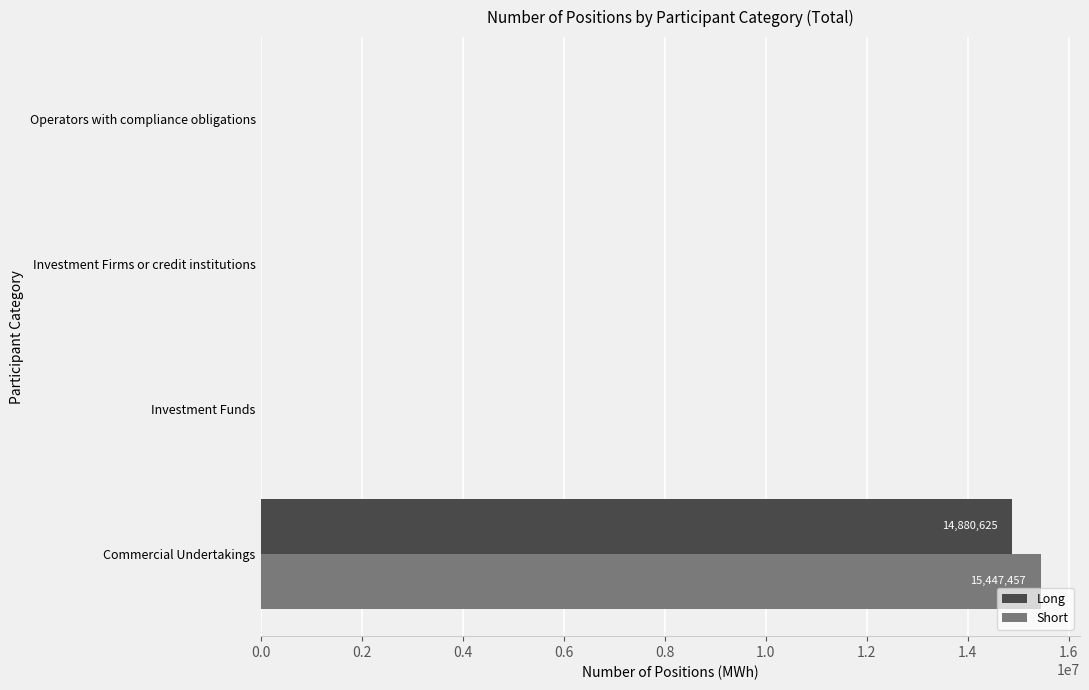

What is the sum of all Short values?

15447457